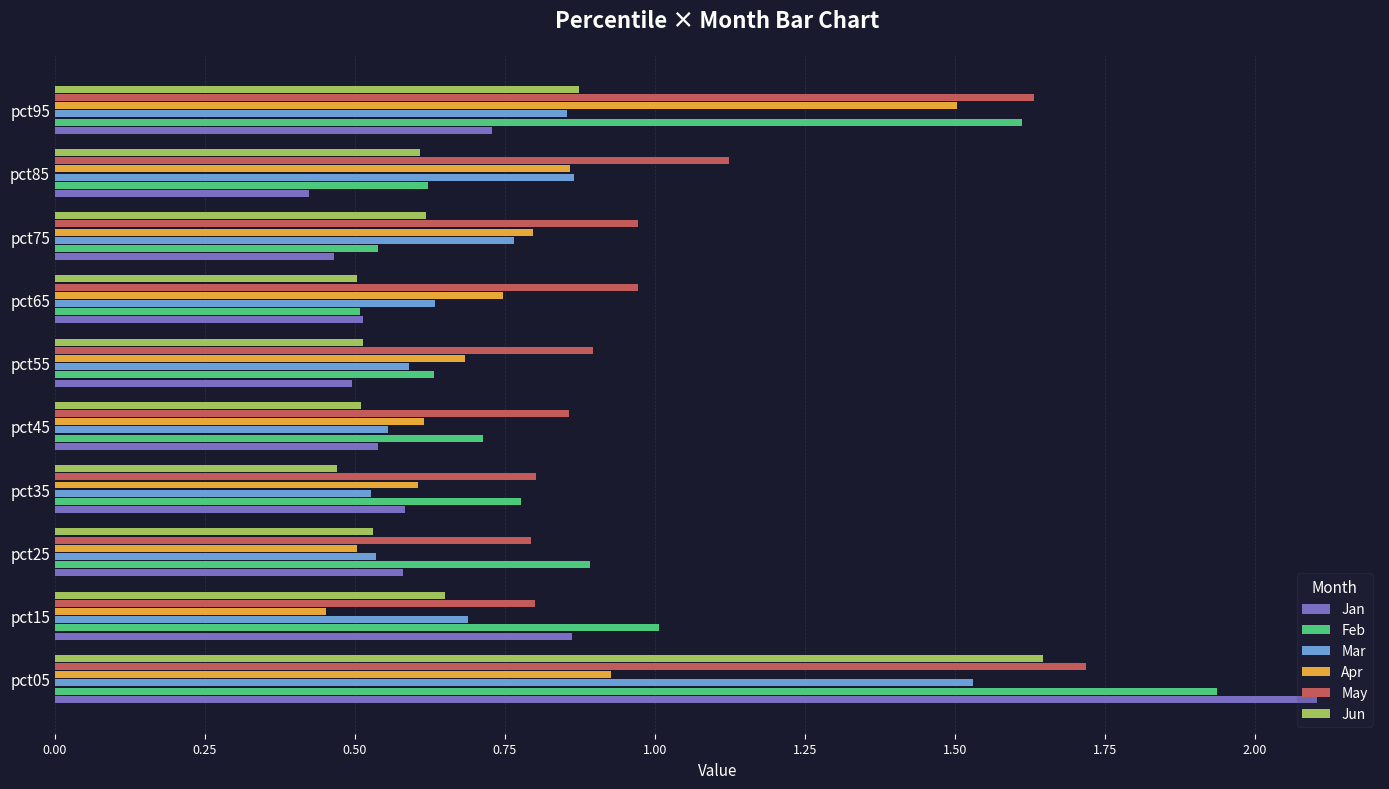

Which series has the largest total across all categories?

May